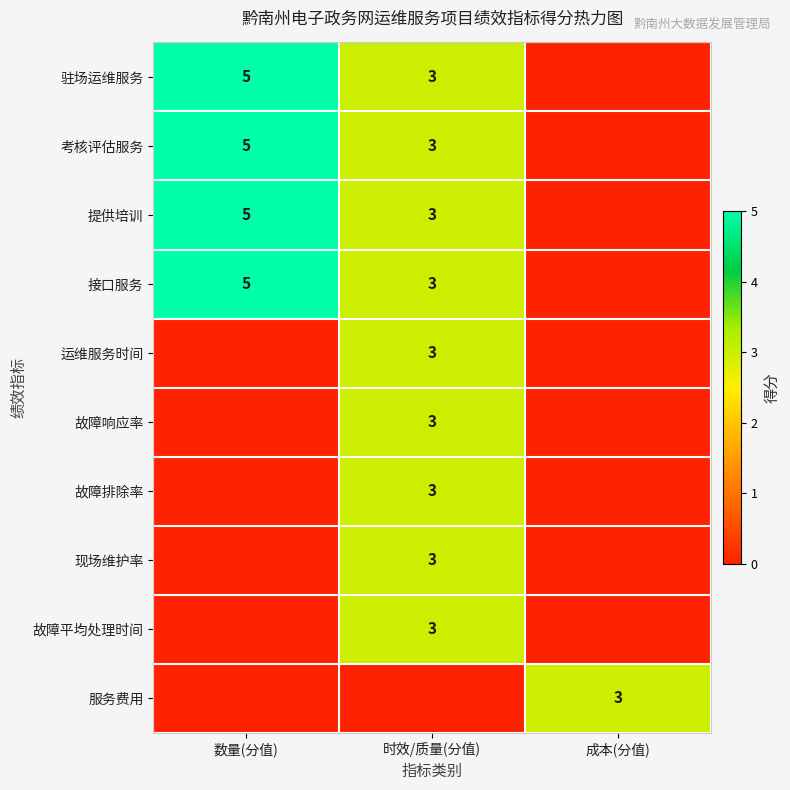

The value of 接口服务 at 时效/质量(分值) is 3. True or false?

True